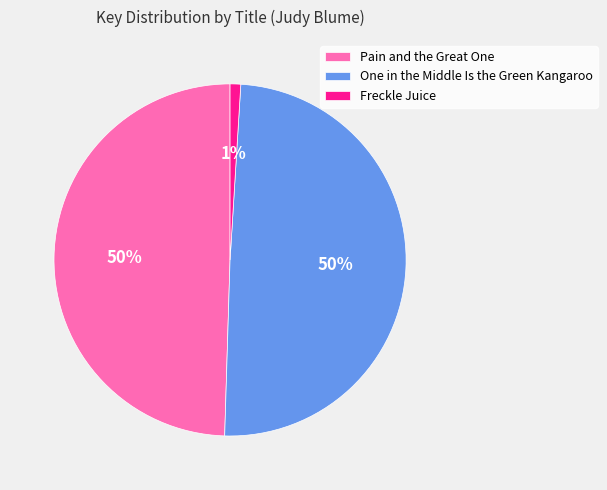

Is Pain and the Great One the majority of the pie?

No